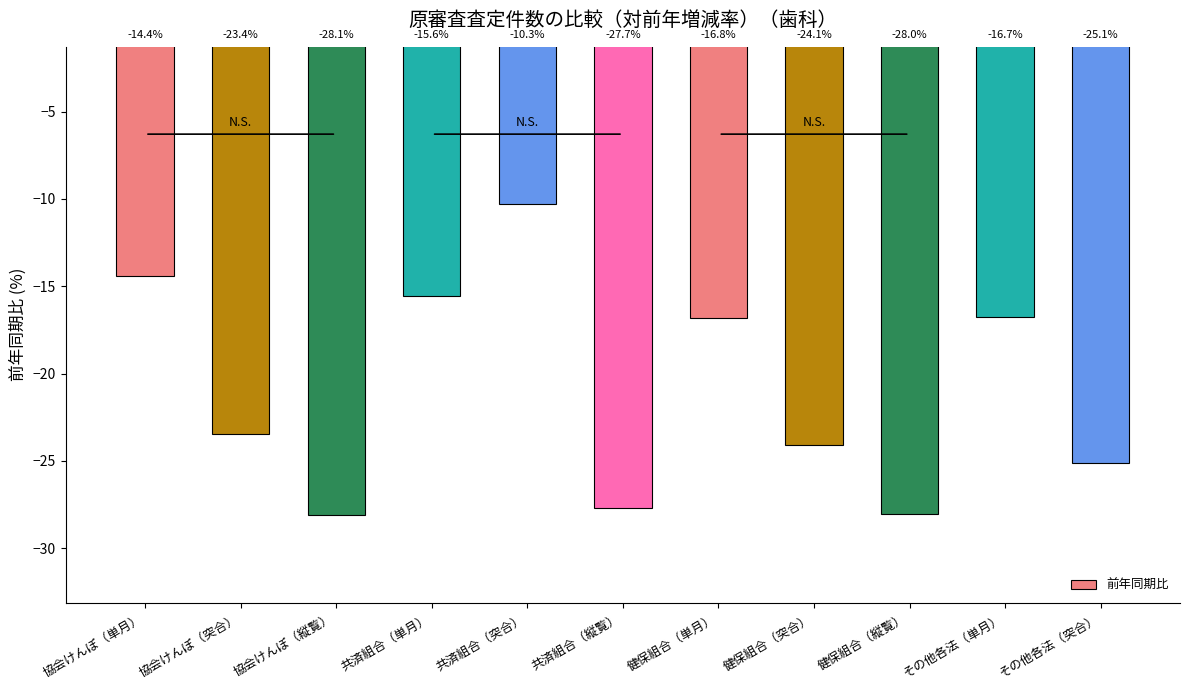

How many bars are there in total?

11